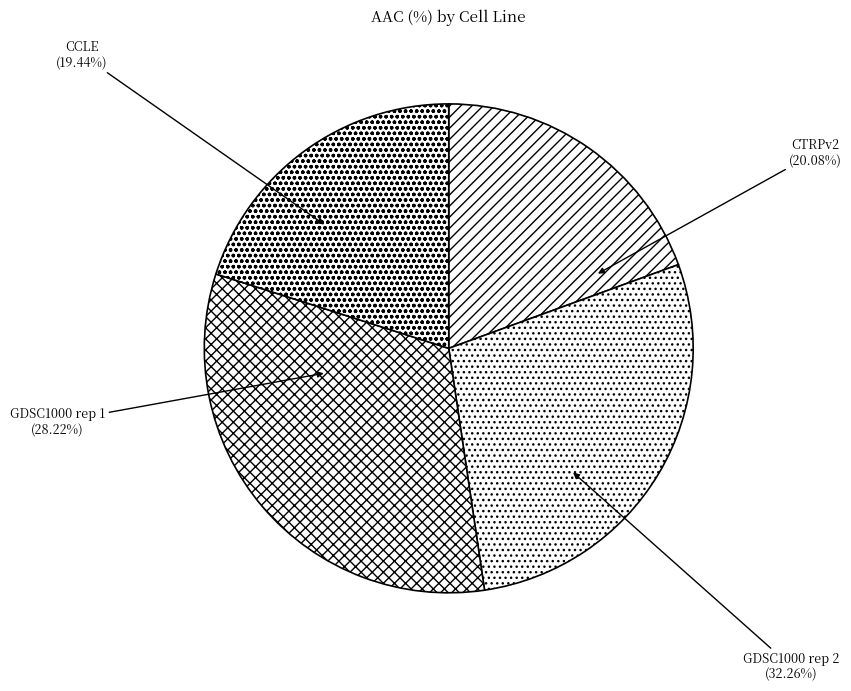

True or false: GDSC1000 rep 2 accounts for 25% of the total.

False